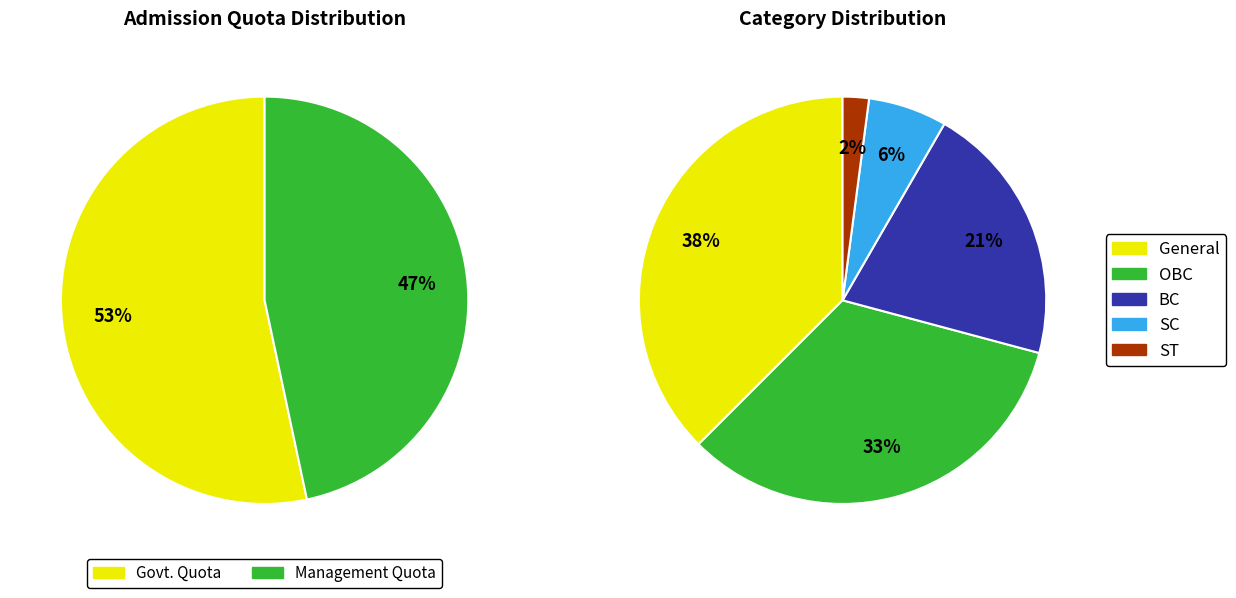

Which slice is the largest?

Govt. Quota